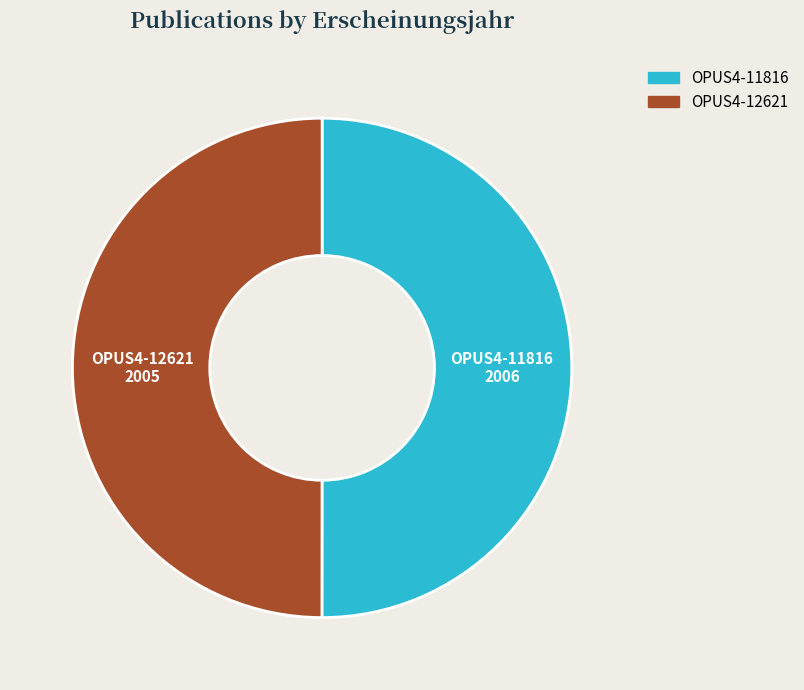

True or false: OPUS4-11816 accounts for 45% of the total.

False